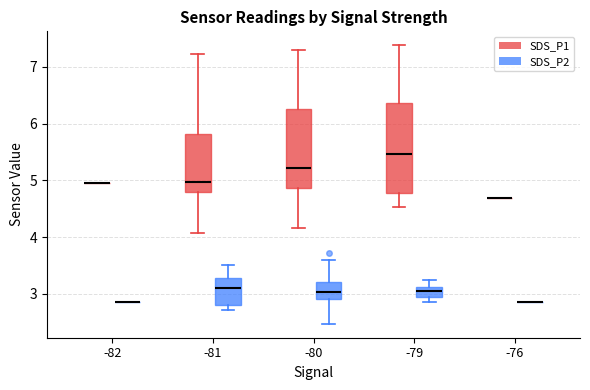

Reading left to right, read every box against the y-axis: the position of its median line, the range the box covers, and the ends of its whiskers. The values are not printed on the chart, so give them approximately, as read against the axis.

-82 (SDS_P1): box collapsed to a line at 5.0, whiskers 5.0 to 5.0
-82 (SDS_P2): box collapsed to a line at 2.9, whiskers 2.9 to 2.9
-81 (SDS_P1): median 5.0, box 4.8 to 5.8, whiskers 4.1 to 7.2
-81 (SDS_P2): median 3.1, box 2.8 to 3.3, whiskers 2.7 to 3.5
-80 (SDS_P1): median 5.2, box 4.9 to 6.3, whiskers 4.2 to 7.3
-80 (SDS_P2): median 3.0, box 2.9 to 3.2, whiskers 2.5 to 3.6
-79 (SDS_P1): median 5.5, box 4.8 to 6.4, whiskers 4.5 to 7.4
-79 (SDS_P2): median 3.0, box 2.9 to 3.1, whiskers 2.9 (below the box's lower edge) to 3.3
-76 (SDS_P1): box collapsed to a line at 4.7, whiskers 4.7 to 4.7
-76 (SDS_P2): box collapsed to a line at 2.9, whiskers 2.9 to 2.9